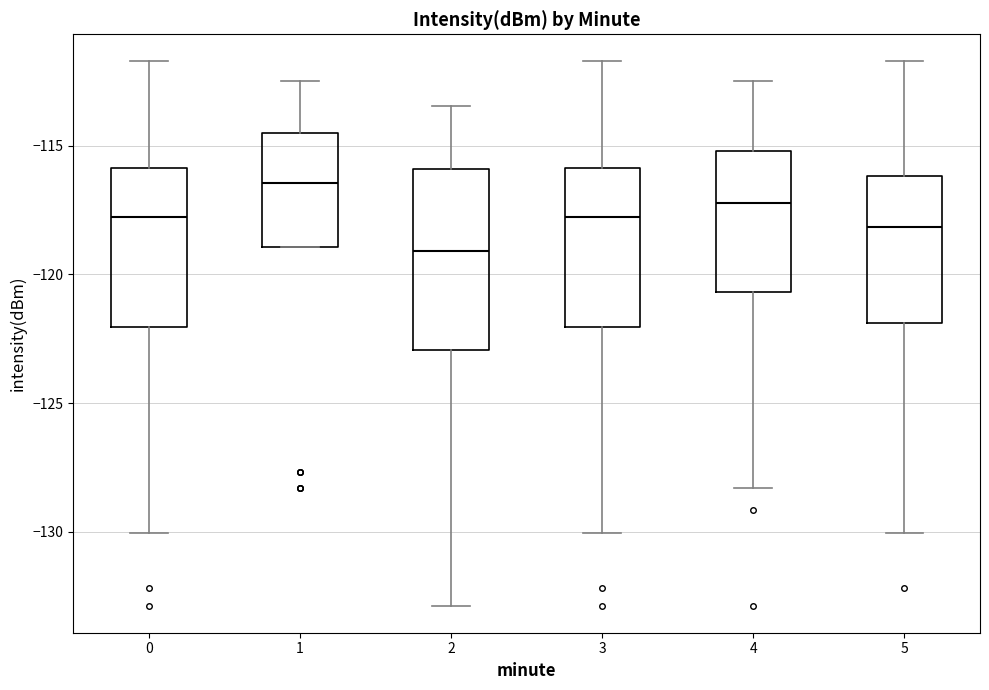

Reading left to right, read every box against the y-axis: the position of its median line, the range the box covers, and the ends of its whiskers. The values are not printed on the chart, so give them approximately, as read against the axis.

0: median -118.0, box -122.0 to -116.0, whiskers -130.0 to -111.5
1: median -116.5, box -119.0 to -114.5, whiskers -119.0 to -112.5
2: median -119.0, box -123.0 to -116.0, whiskers -133.0 to -113.5
3: median -118.0, box -122.0 to -116.0, whiskers -130.0 to -111.5
4: median -117.0, box -120.5 to -115.0, whiskers -128.5 to -112.5
5: median -118.0, box -122.0 to -116.0, whiskers -130.0 to -111.5